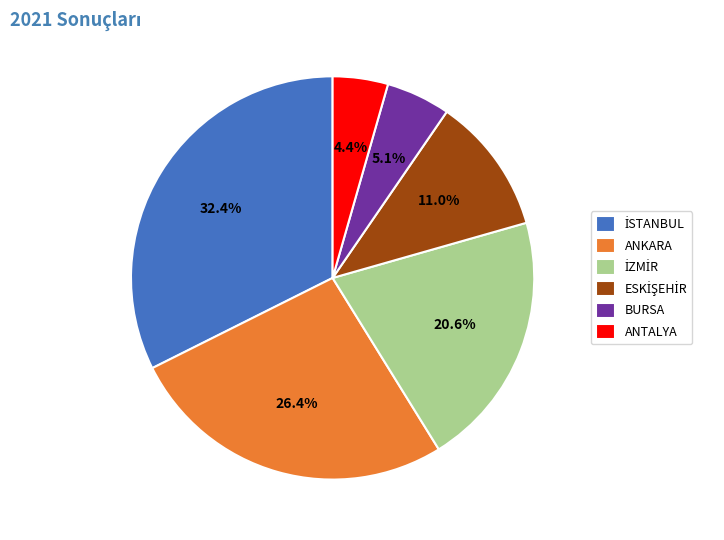

Is there any slice that represents more than half of the pie?

No